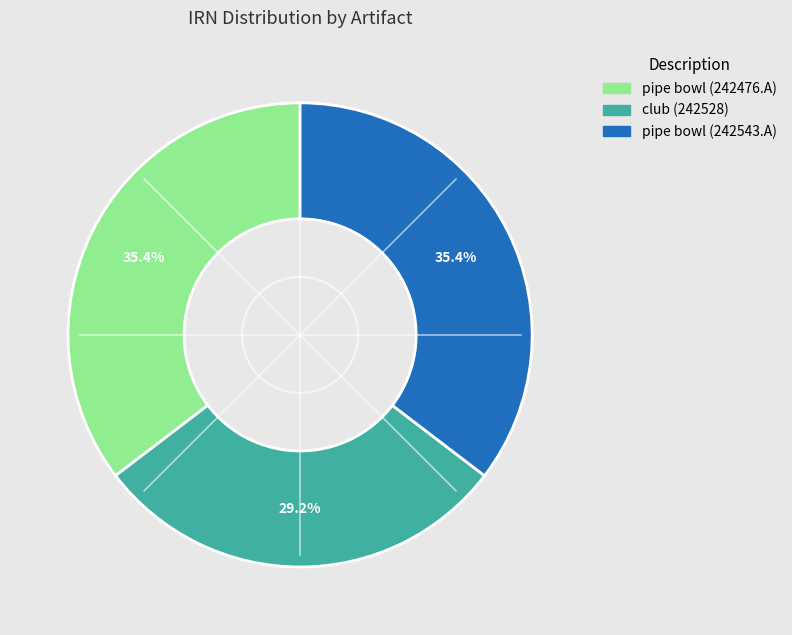

Is there a majority slice in this chart?

No